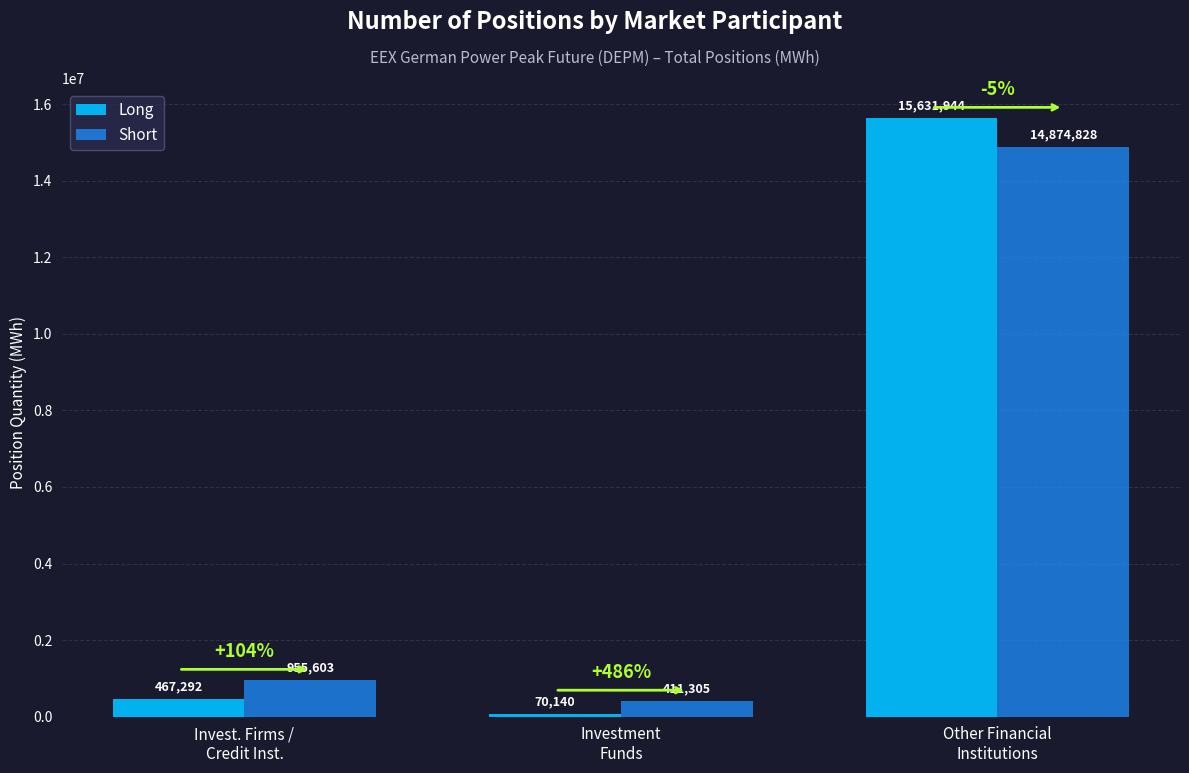

What is the average value of the Short series?

5413912